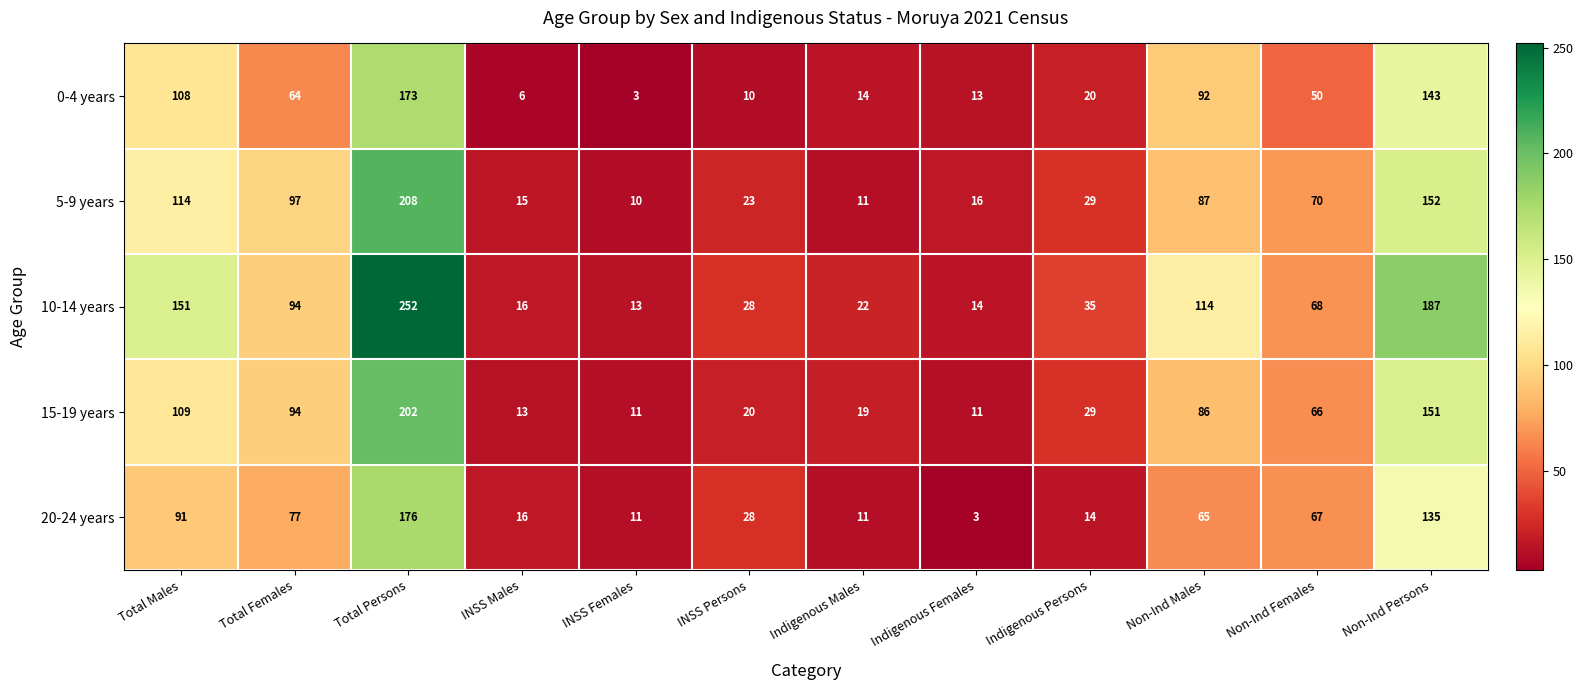

What is the smallest value displayed?

3